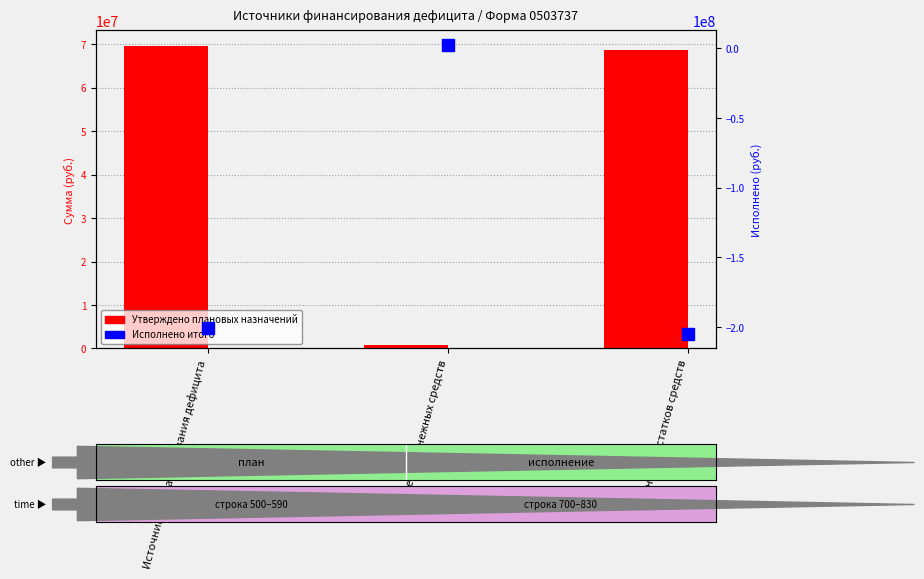

Reading left to right, extract all data points from this chart.

Утверждено плановых назначений: 69639230.4	917113.0	68722117.3
Исполнено итого: -200912412.5	2508830.9	-205084801.0